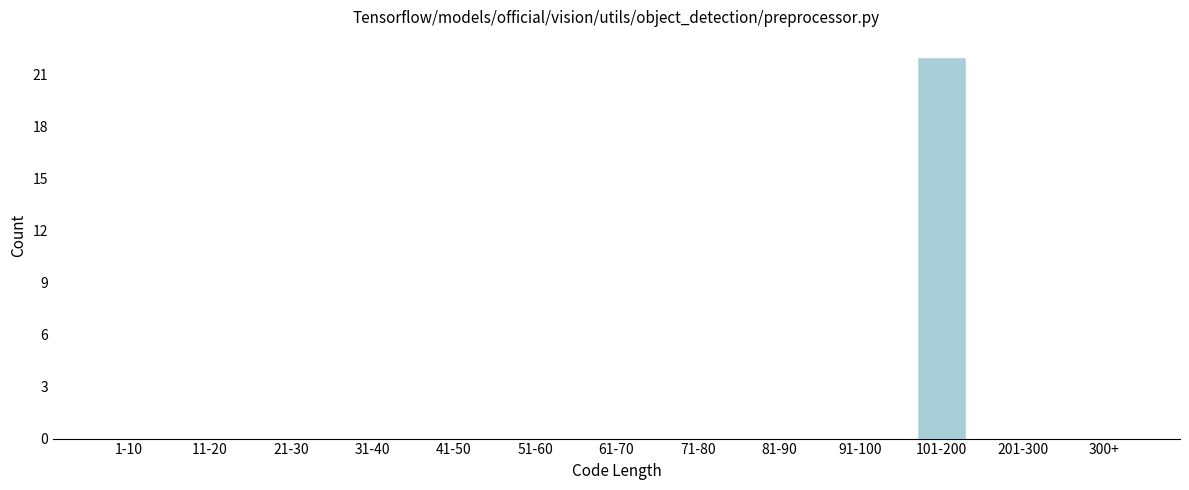

Reading left to right, extract all data points from this chart.

1-10=0	11-20=0	21-30=0	31-40=0	41-50=0	51-60=0	61-70=0	71-80=0	81-90=0	91-100=0	101-200=22	201-300=0	300+=0